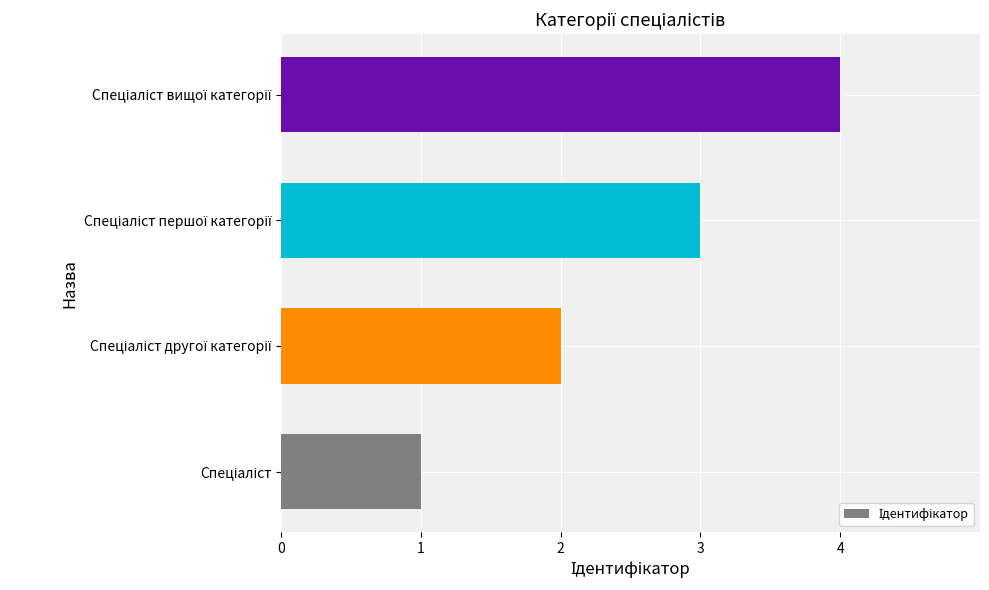

Count the number of data series in this chart.

1